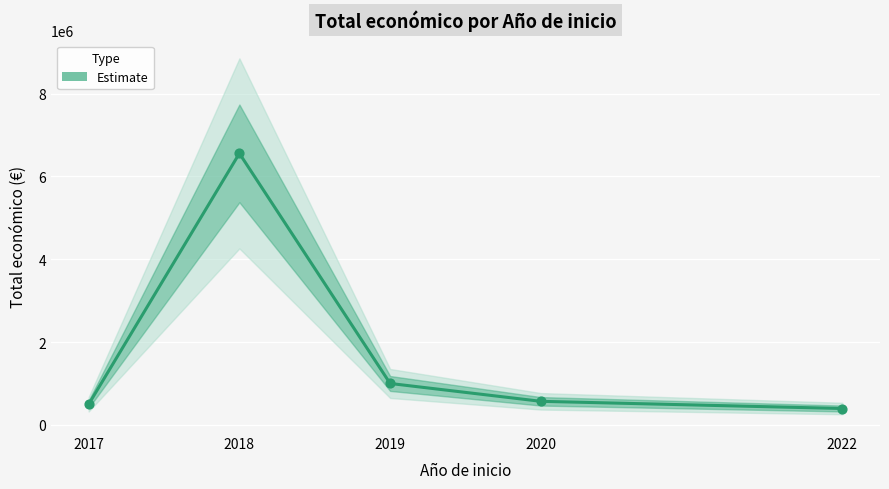

Which has a higher value, 2022 or 2019?

2019